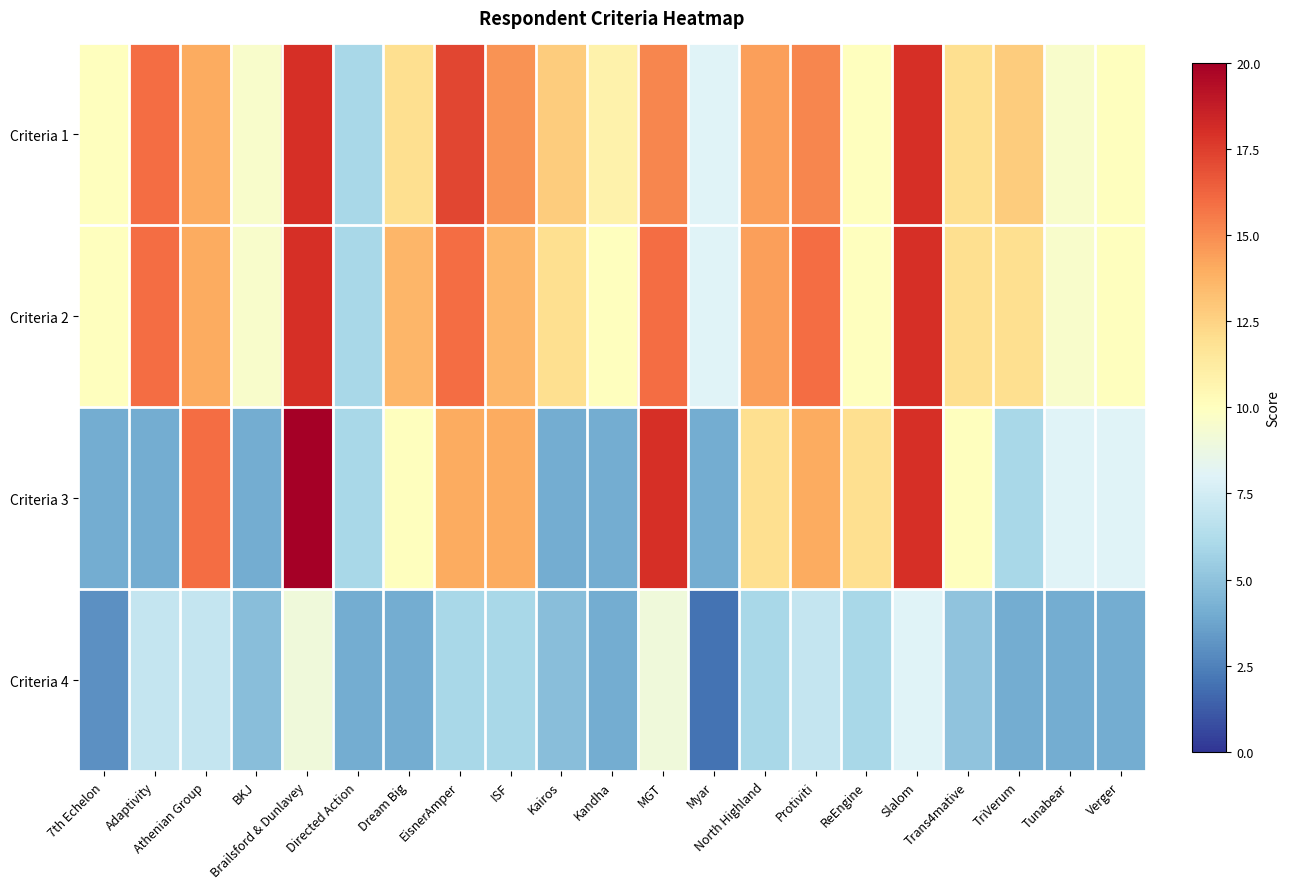

Reading left to right, list all the values displayed in this chart.

Criteria 1: 7th Echelon=10.0	Adaptivity=16.0	Athenian Group=14.0	BKJ=9.6	Brailsford & Dunlavey=18.0	Directed Action=6.0	Dream Big=12.0	EisnerAmper=17.2	ISF=14.8	Kairos=12.8	Kandha=10.8	MGT=15.2	Myar=8.0	North Highland=14.4	Protiviti=15.2	ReEngine=10.0	Slalom=18.0	Trans4mative=12.0	TriVerum=12.8	Tunabear=9.6	Verger=10.0
Criteria 2: 7th Echelon=10.0	Adaptivity=16.0	Athenian Group=14.0	BKJ=9.6	Brailsford & Dunlavey=18.0	Directed Action=6.0	Dream Big=13.6	EisnerAmper=16.0	ISF=13.6	Kairos=12.0	Kandha=10.0	MGT=16.0	Myar=8.0	North Highland=14.4	Protiviti=16.0	ReEngine=10.0	Slalom=18.0	Trans4mative=12.0	TriVerum=12.0	Tunabear=9.6	Verger=10.0
Criteria 3: 7th Echelon=4.0	Adaptivity=4.0	Athenian Group=16.0	BKJ=4.0	Brailsford & Dunlavey=20.0	Directed Action=6.0	Dream Big=10.0	EisnerAmper=14.0	ISF=14.0	Kairos=4.0	Kandha=4.0	MGT=18.0	Myar=4.0	North Highland=12.0	Protiviti=14.0	ReEngine=12.0	Slalom=18.0	Trans4mative=10.0	TriVerum=6.0	Tunabear=8.0	Verger=8.0
Criteria 4: 7th Echelon=3.0	Adaptivity=7.0	Athenian Group=7.0	BKJ=4.8	Brailsford & Dunlavey=9.0	Directed Action=4.0	Dream Big=4.0	EisnerAmper=6.0	ISF=6.0	Kairos=4.8	Kandha=4.0	MGT=9.0	Myar=2.0	North Highland=6.0	Protiviti=7.0	ReEngine=6.0	Slalom=8.0	Trans4mative=5.0	TriVerum=4.0	Tunabear=4.0	Verger=4.0